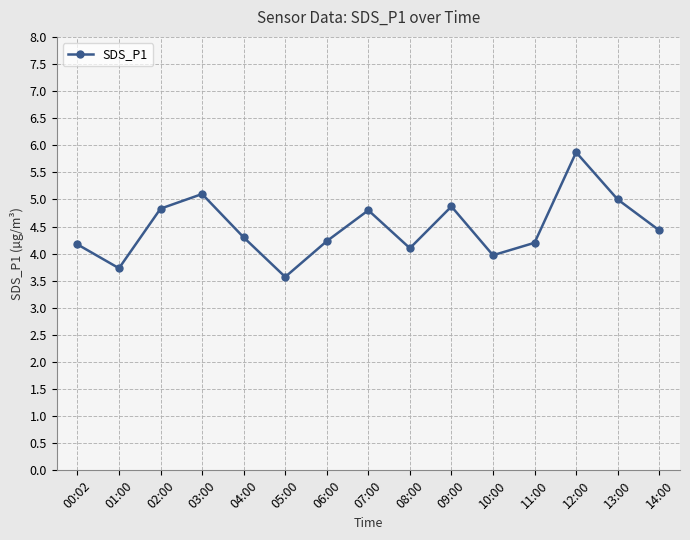

At which category does the chart reach its peak across all series?

12:00